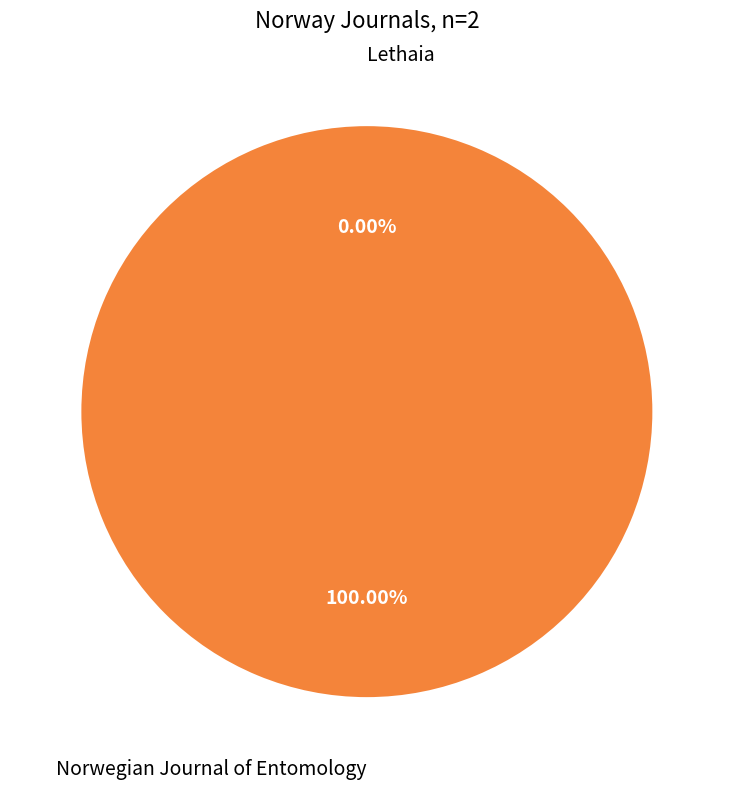

Does any single category account for the majority?

Yes